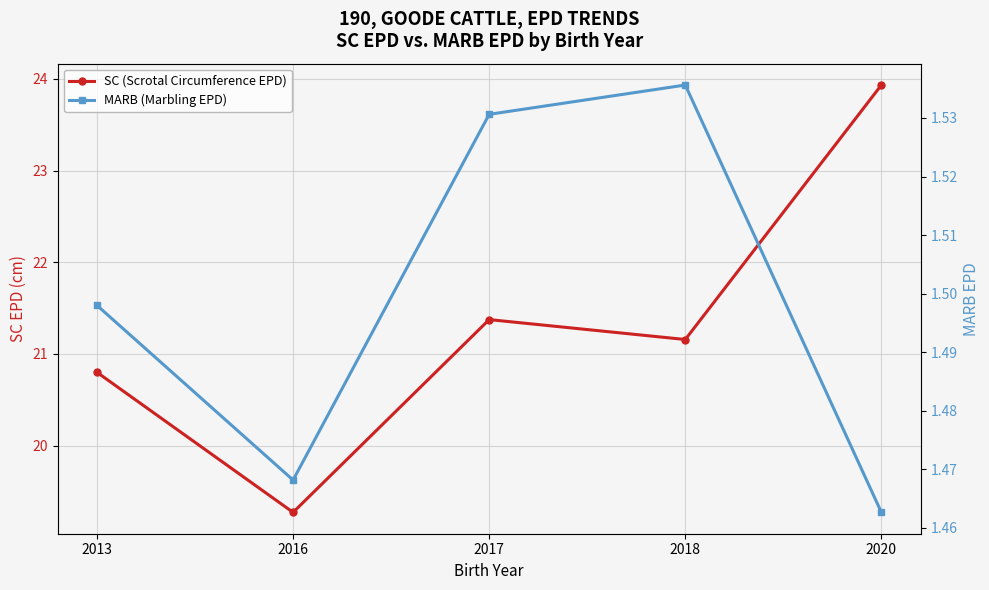

What is the sum of all MARB (Marbling EPD) values?

7.5